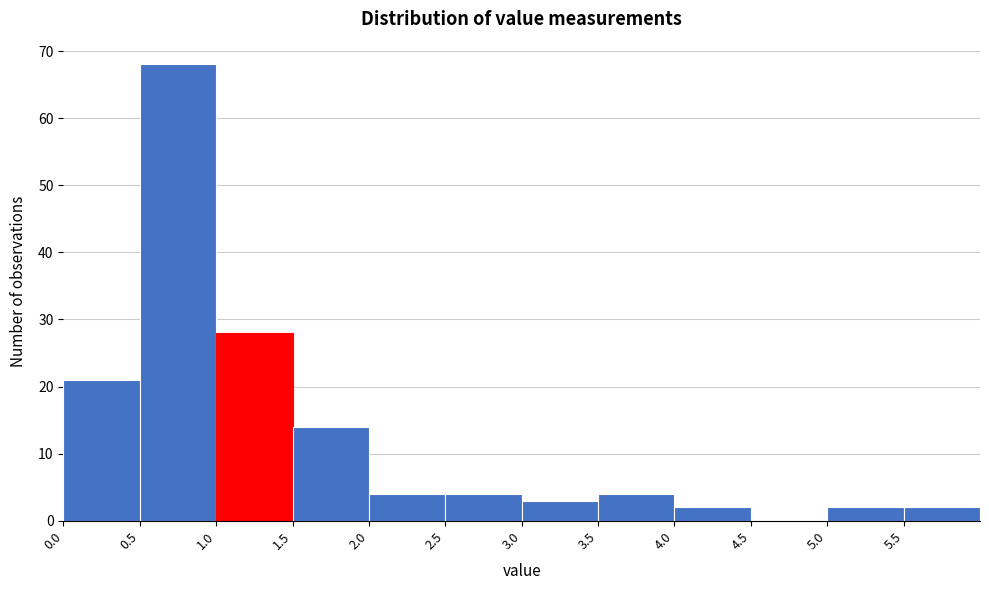

Which range on the x-axis has the tallest bar?

0.5 to 1.0